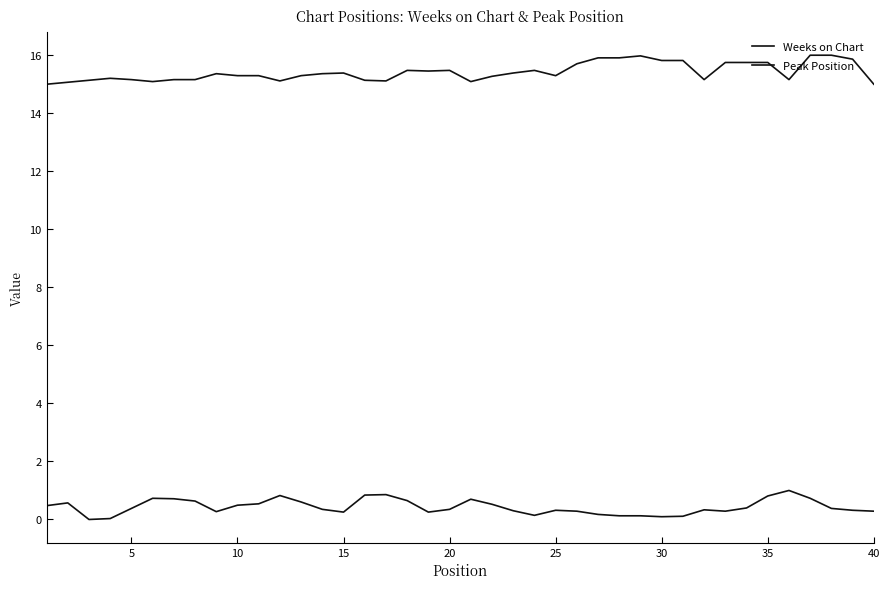

How many lines are shown in the chart?

2